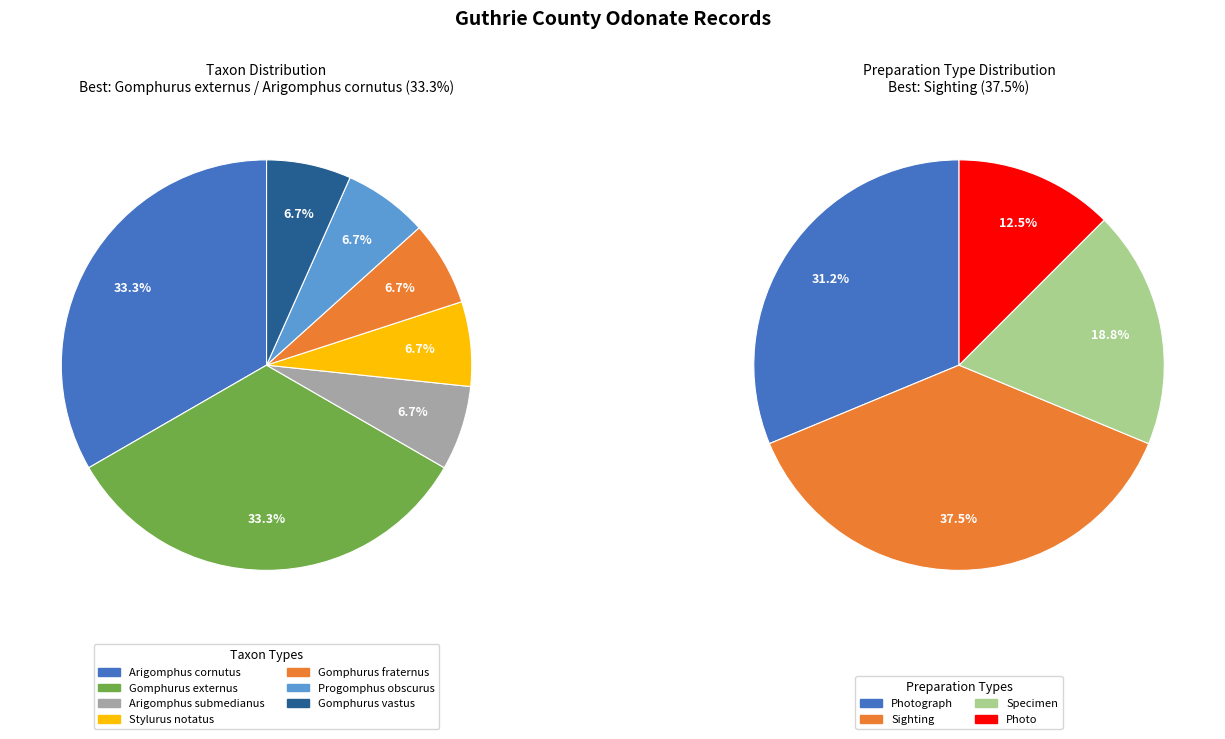

Count the number of slices in the pie.

7